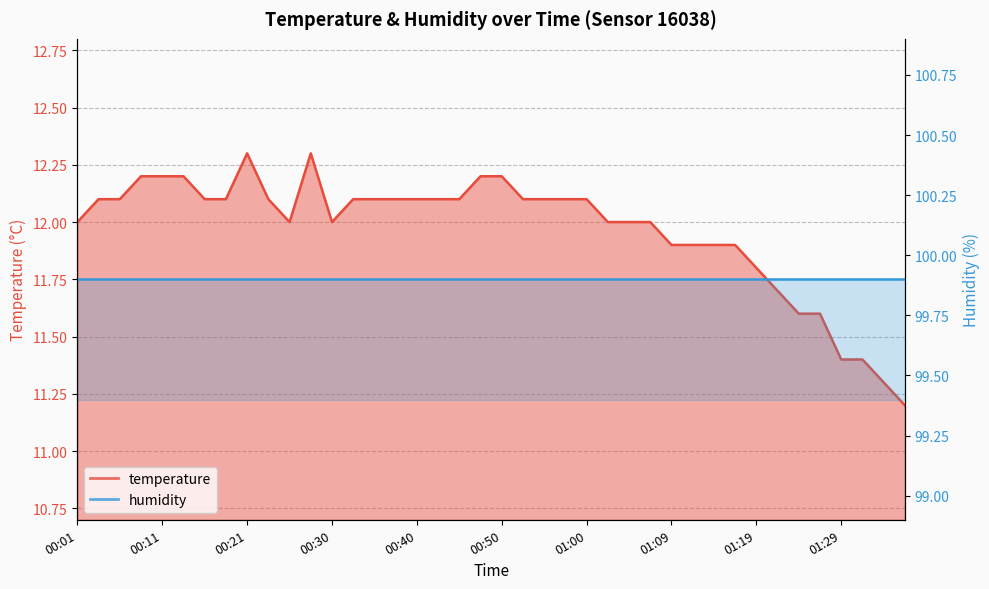

Is it true that the value at 01:36 is 11.2?

True